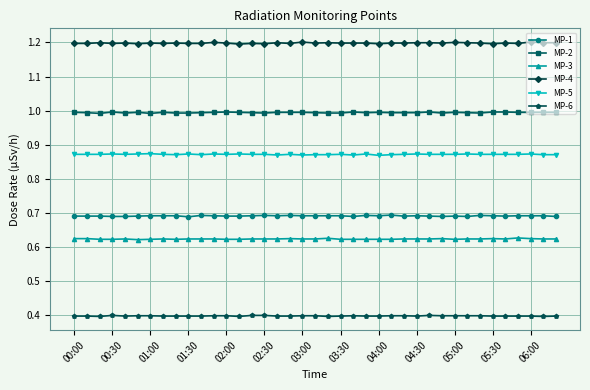

What is the sum of all MP-5 values?

34.0